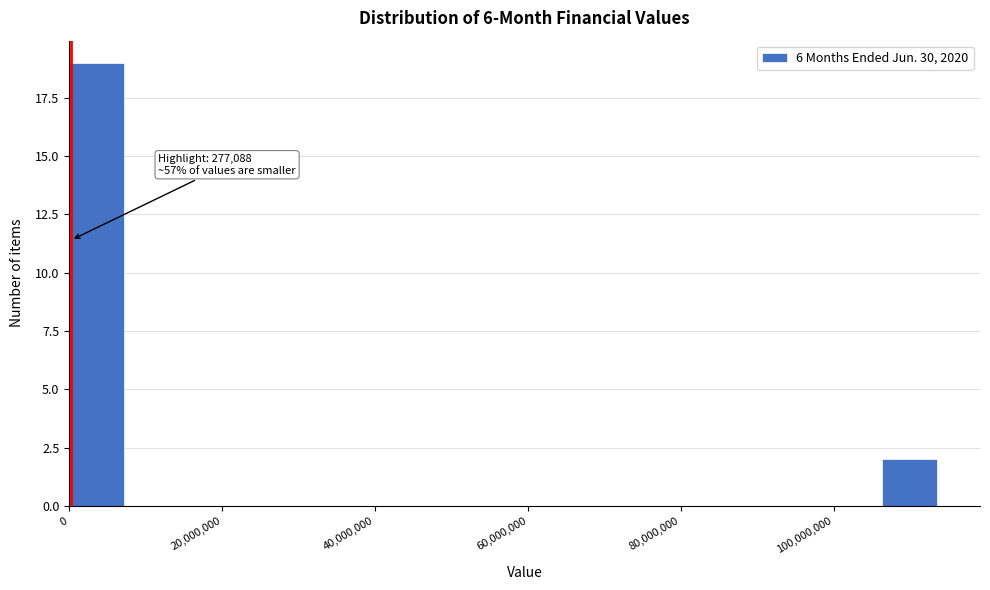

Around what value on the x-axis is the tallest bar? Give the approximate position of its centre, as read against the axis.

4000000